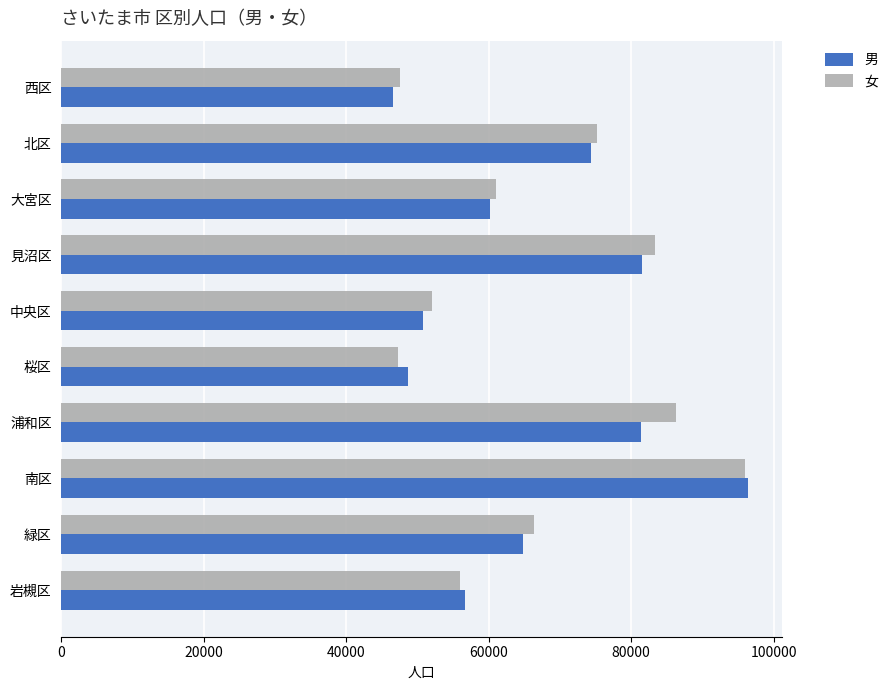

What is the spread (max minus min) of values at 北区?

914